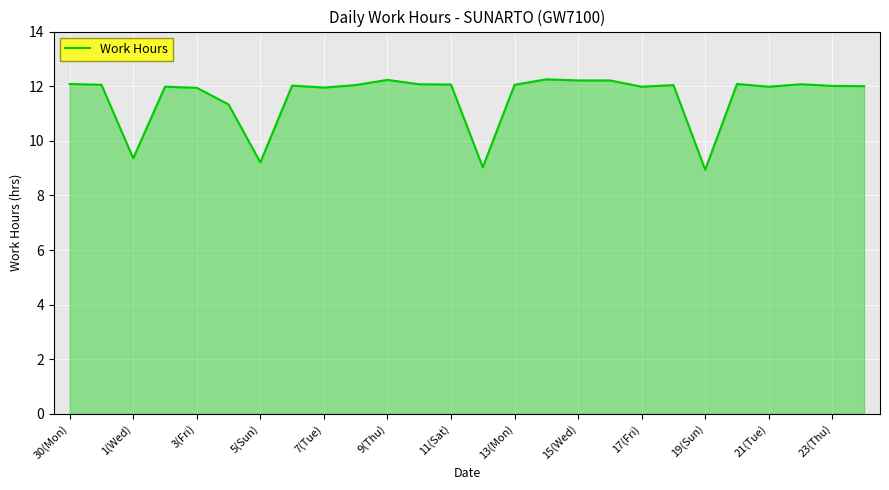

Does the chart have visible grid lines?

Yes